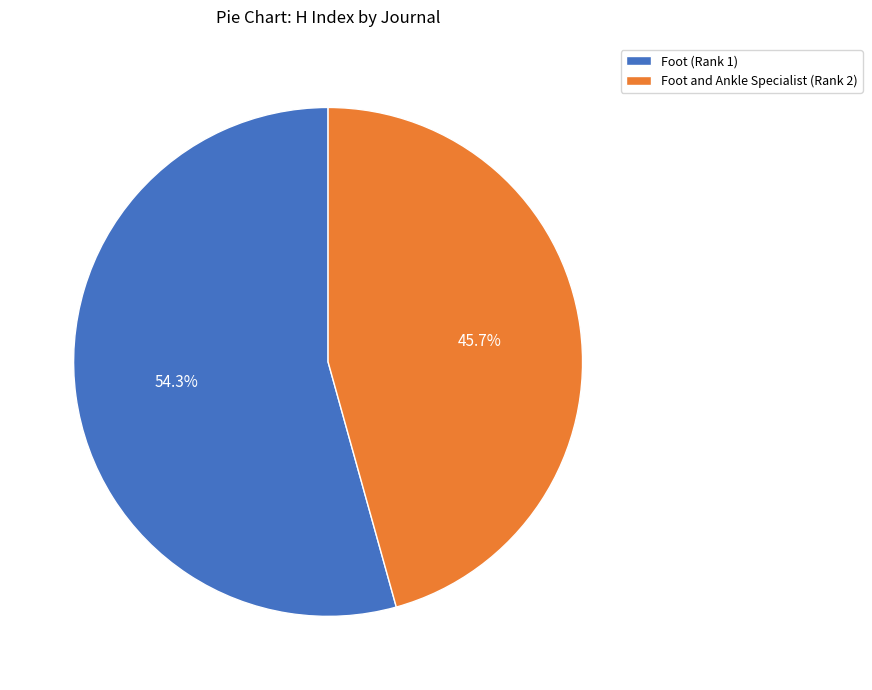

Count the number of slices in the pie.

2